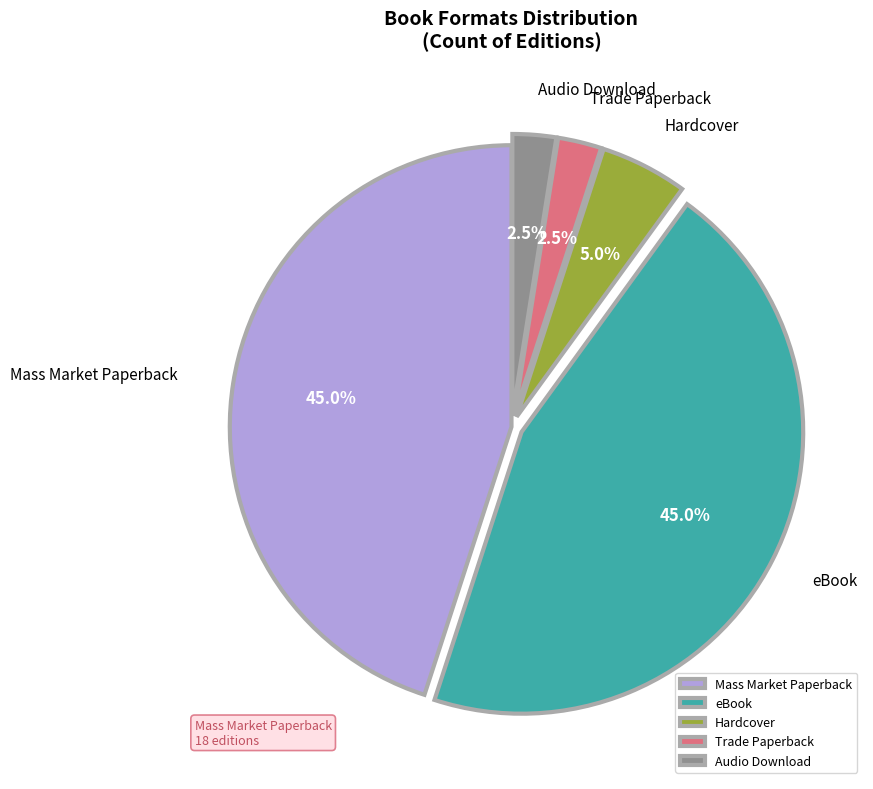

What percentage is NOT represented by Hardcover?

95.0%